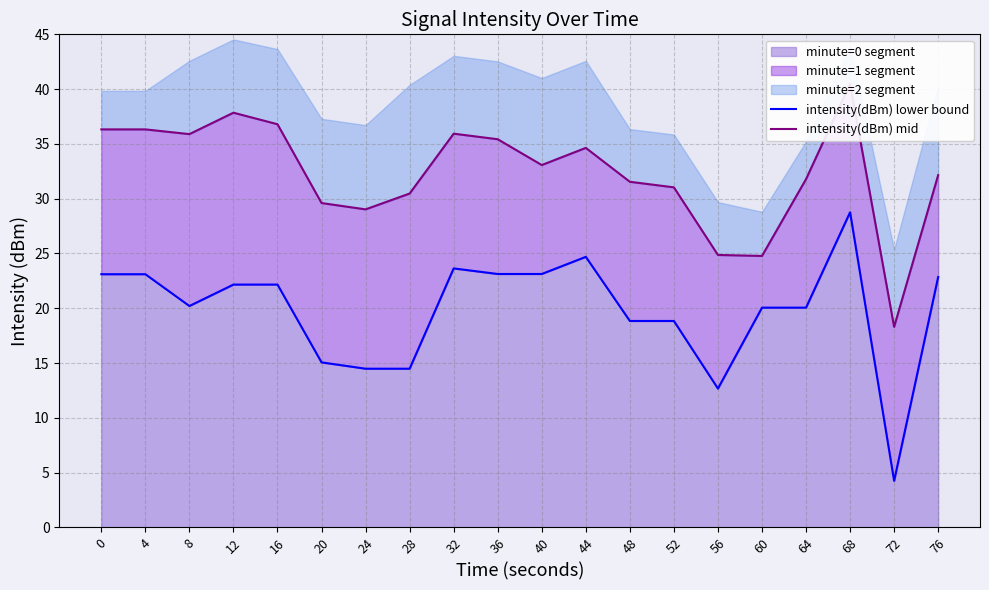

At which category does the chart reach its peak across all series?

68